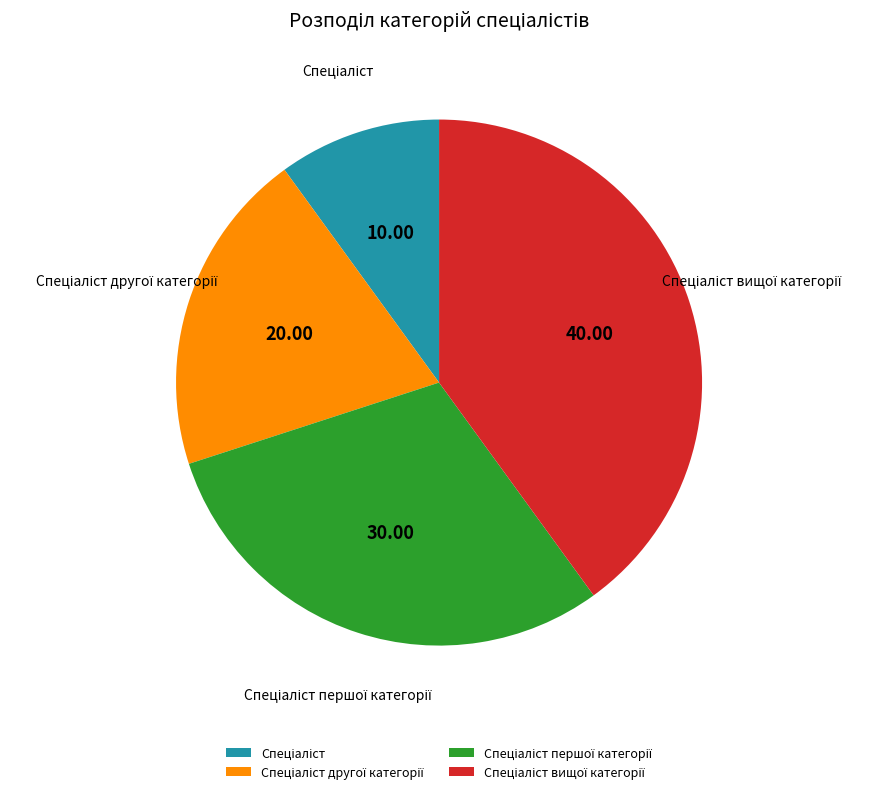

To the nearest percent, what percentage of the pie is Спеціаліст другої категорії?

20%